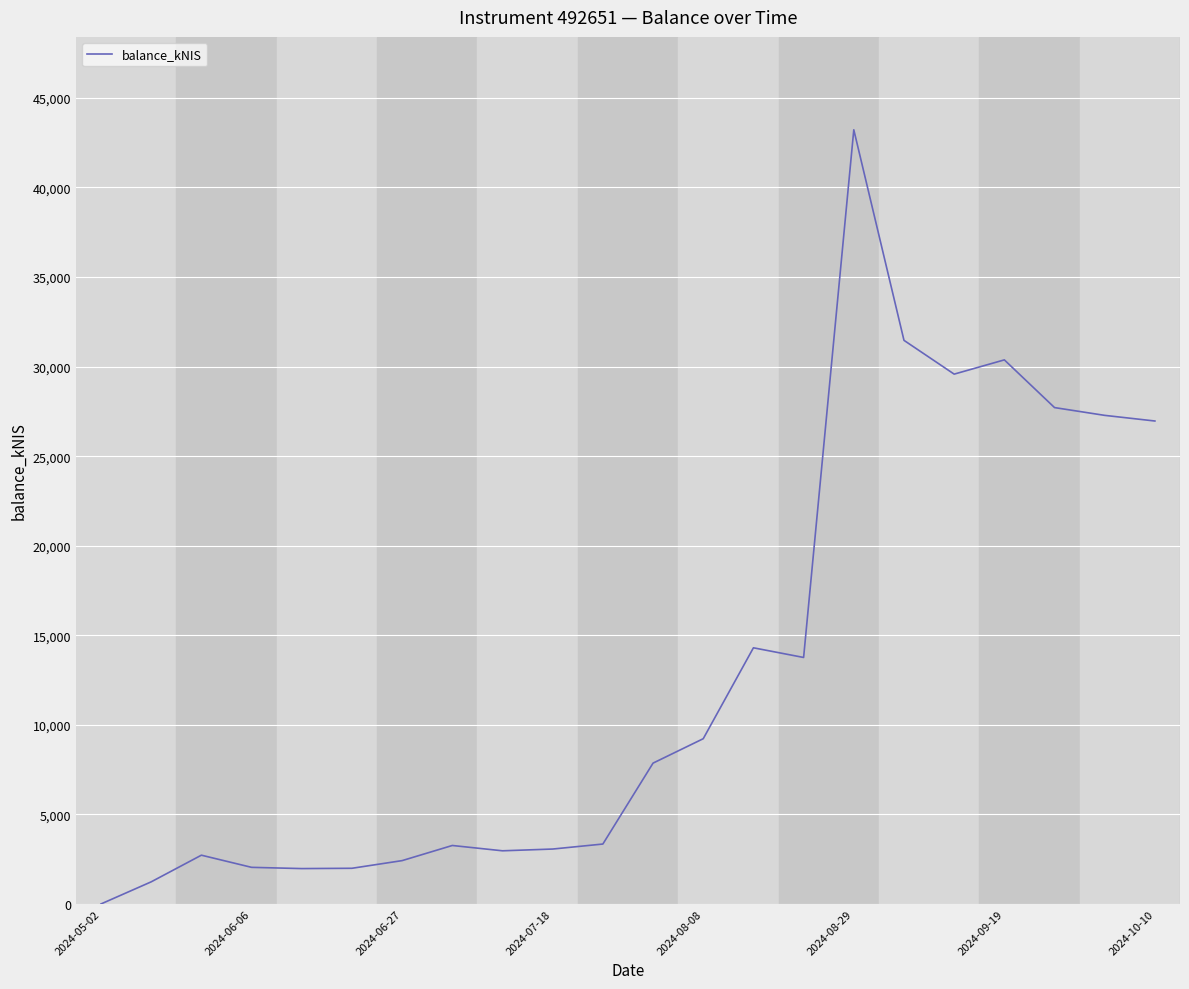

What is the maximum value shown in the chart?

43221.7